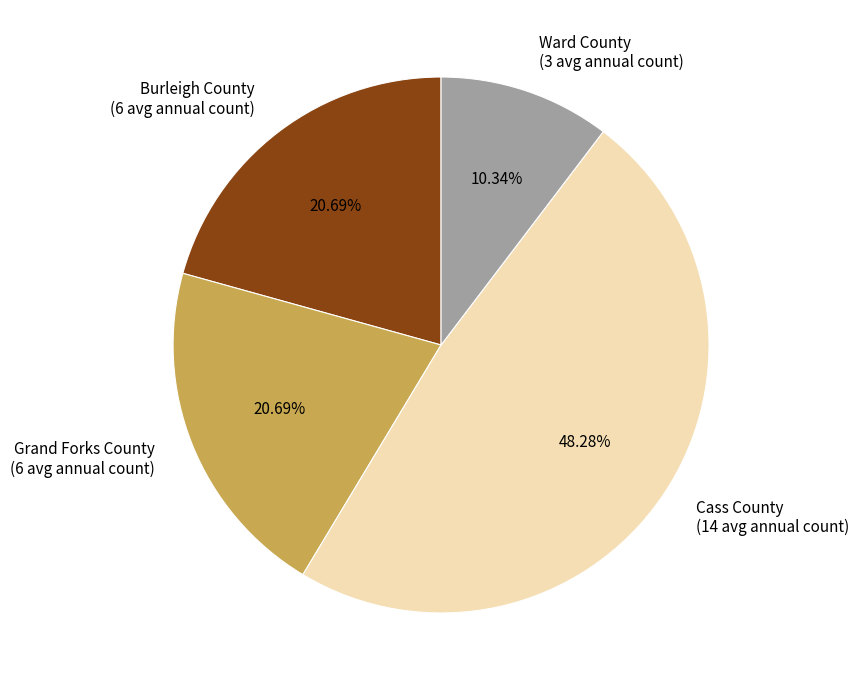

To the nearest percent, what portion does Grand Forks County represent?

21%